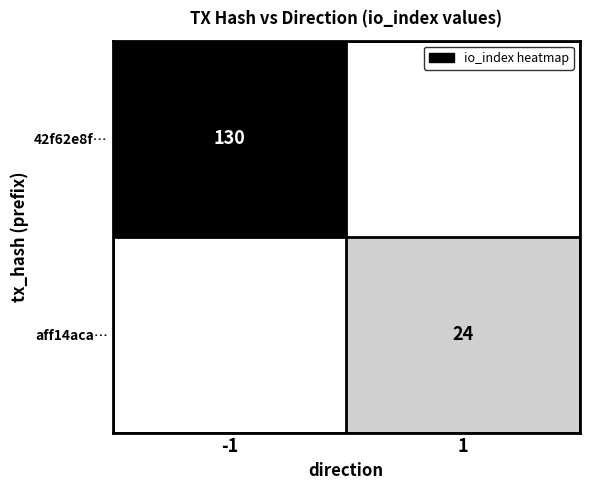

Is it true that aff14aca… equals 24 at 1?

True